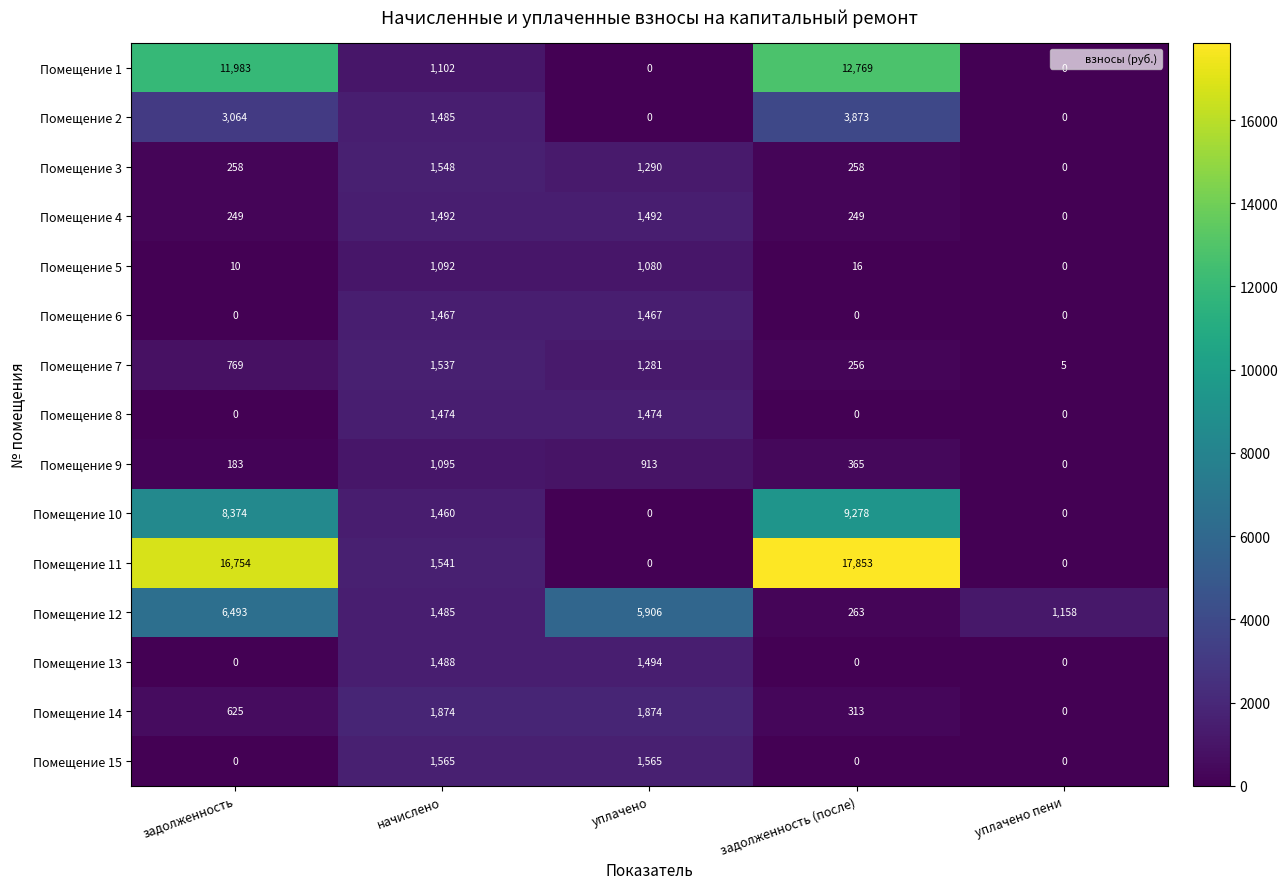

What value does the Помещение 8 series have at уплачено?

1474